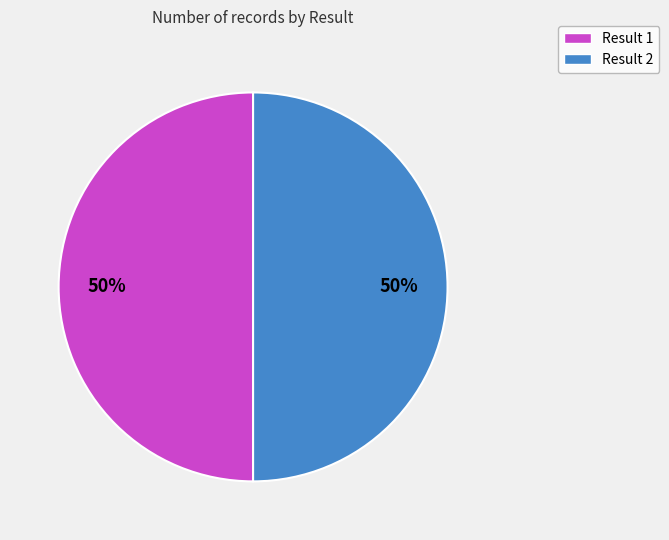

To the nearest percent, what is the average slice percentage?

50%